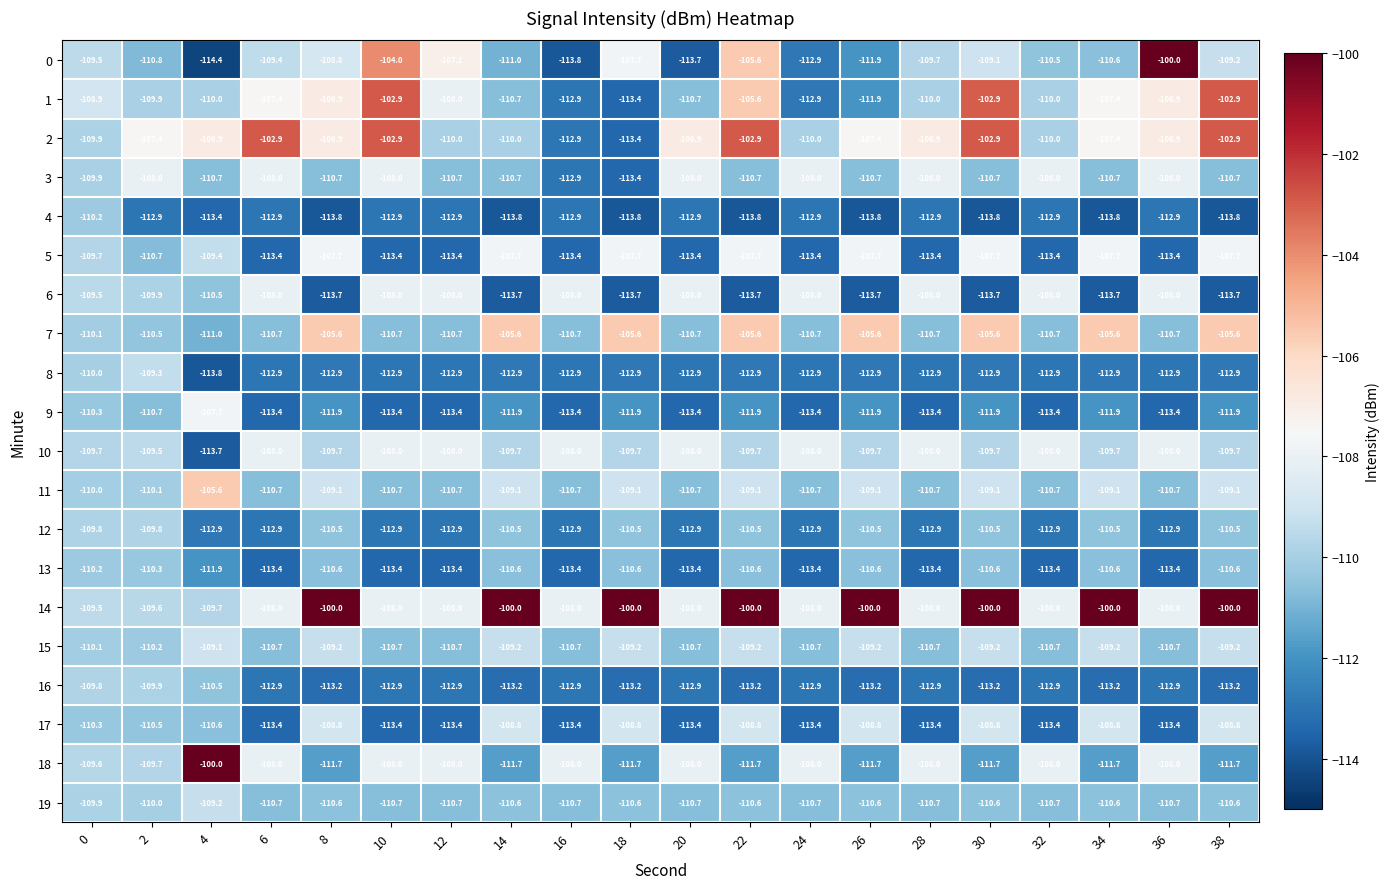

What is the difference between the second highest and second lowest values in the 13 series?

3.1